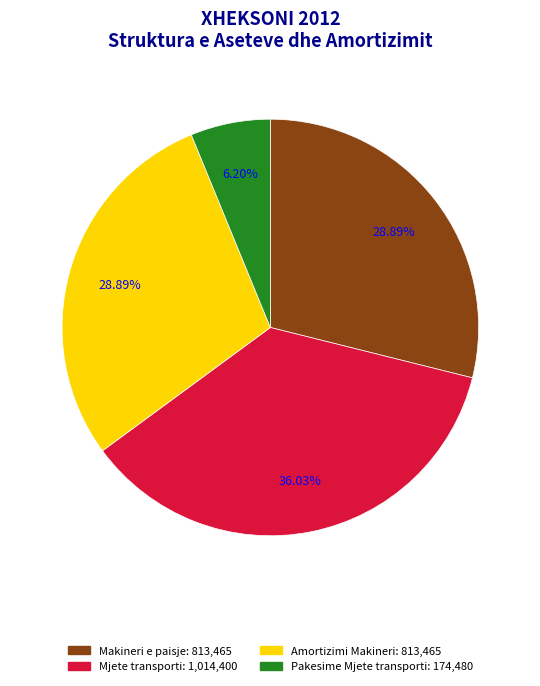

Does any single category account for the majority?

No